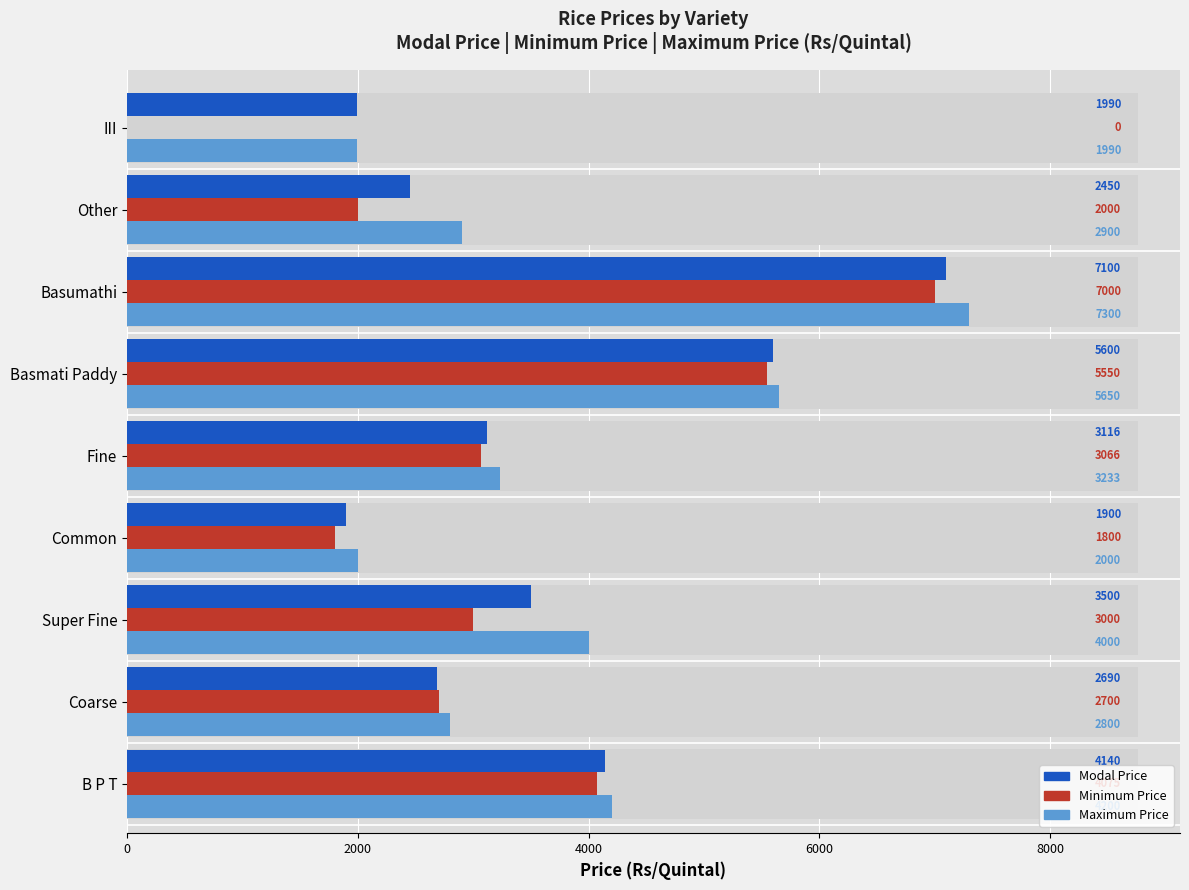

What value does the Maximum Price series have at Basumathi, to the nearest 10?

7300